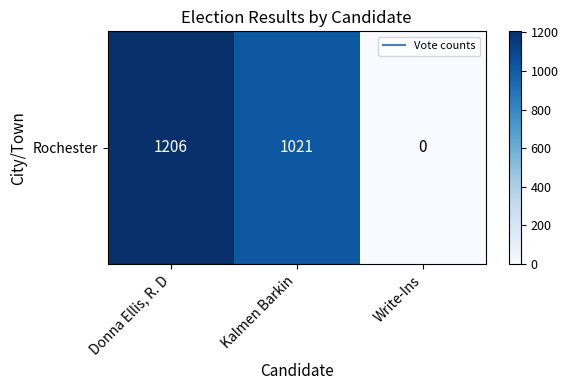

What is the sum of the values at Donna Ellis, R. D and Kalmen Barkin?

2227